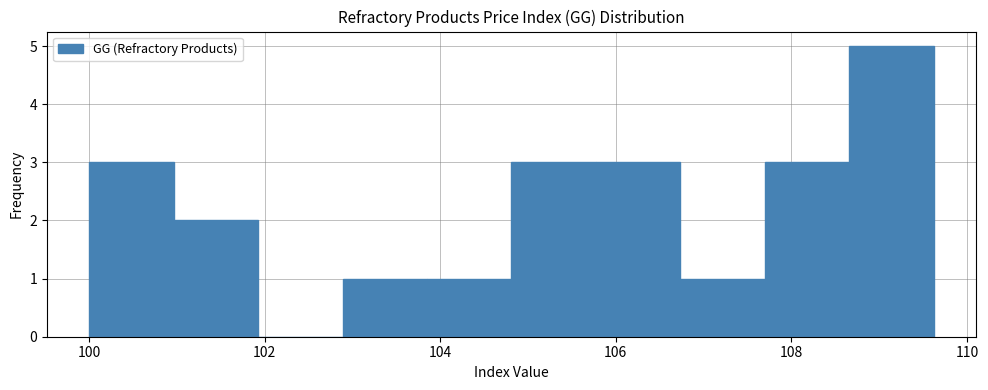

Reading left to right, list every bar in this chart as the range it spans on the x-axis followed by its height. Neither the bar edges nor the heights are printed on the chart, so give them approximately, as read against the axes.

100.0 to 101.0: 3
101.0 to 102.0: 2
102.0 to 102.8: 0
102.8 to 103.8: 1
103.8 to 104.8: 1
104.8 to 105.8: 3
105.8 to 106.8: 3
106.8 to 107.6: 1
107.6 to 108.6: 3
108.6 to 109.6: 5